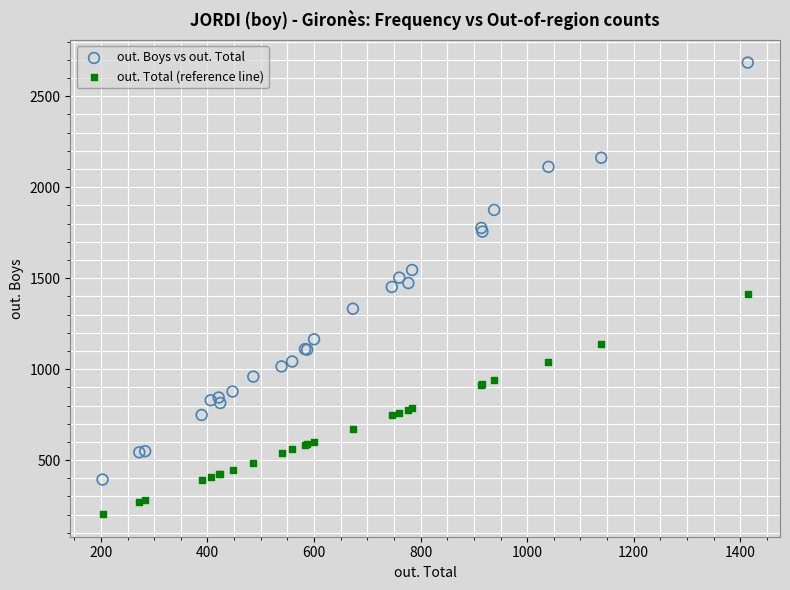

Which series contains the highest Y value?

out. Boys vs out. Total